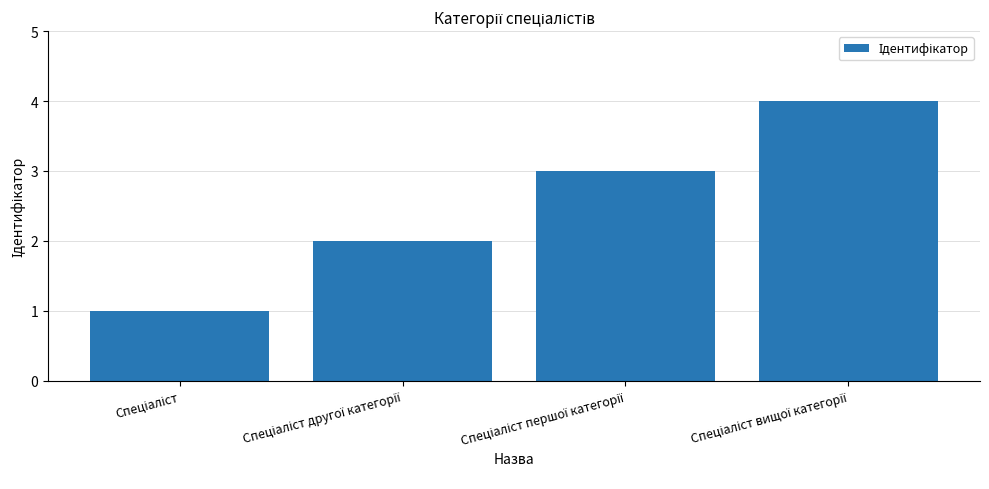

What is the sum of all values?

10